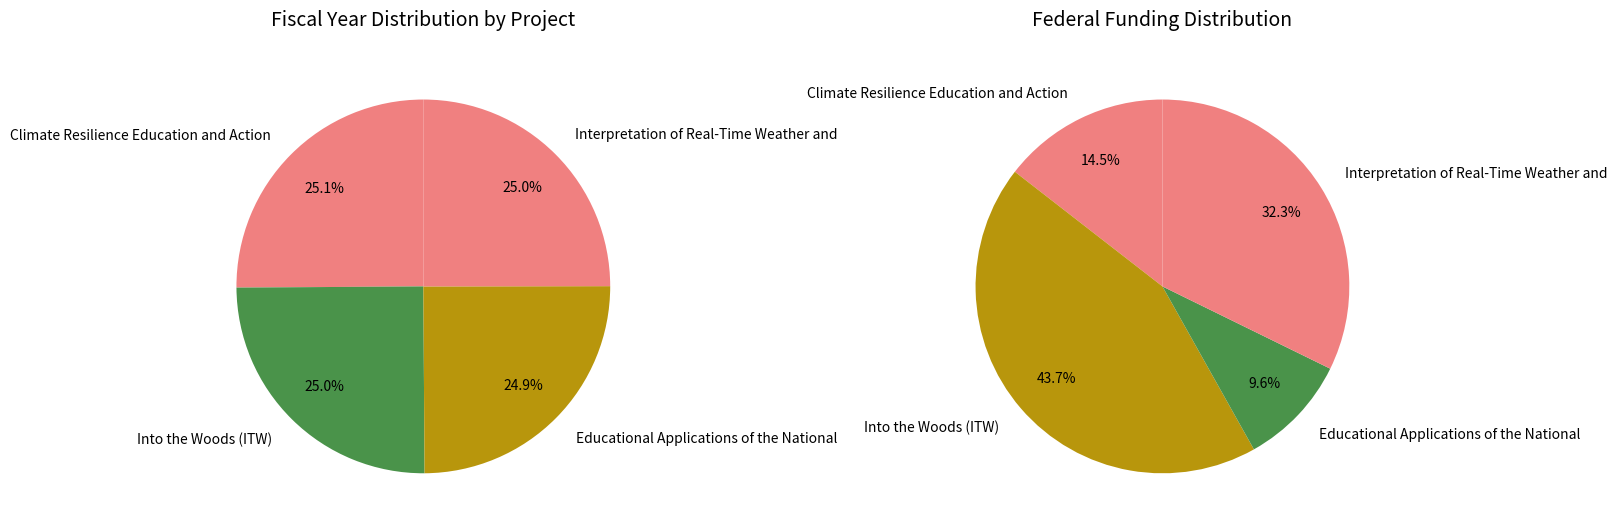

Is it true that Interpretation of Real-Time Weather and is 25% of the pie?

True